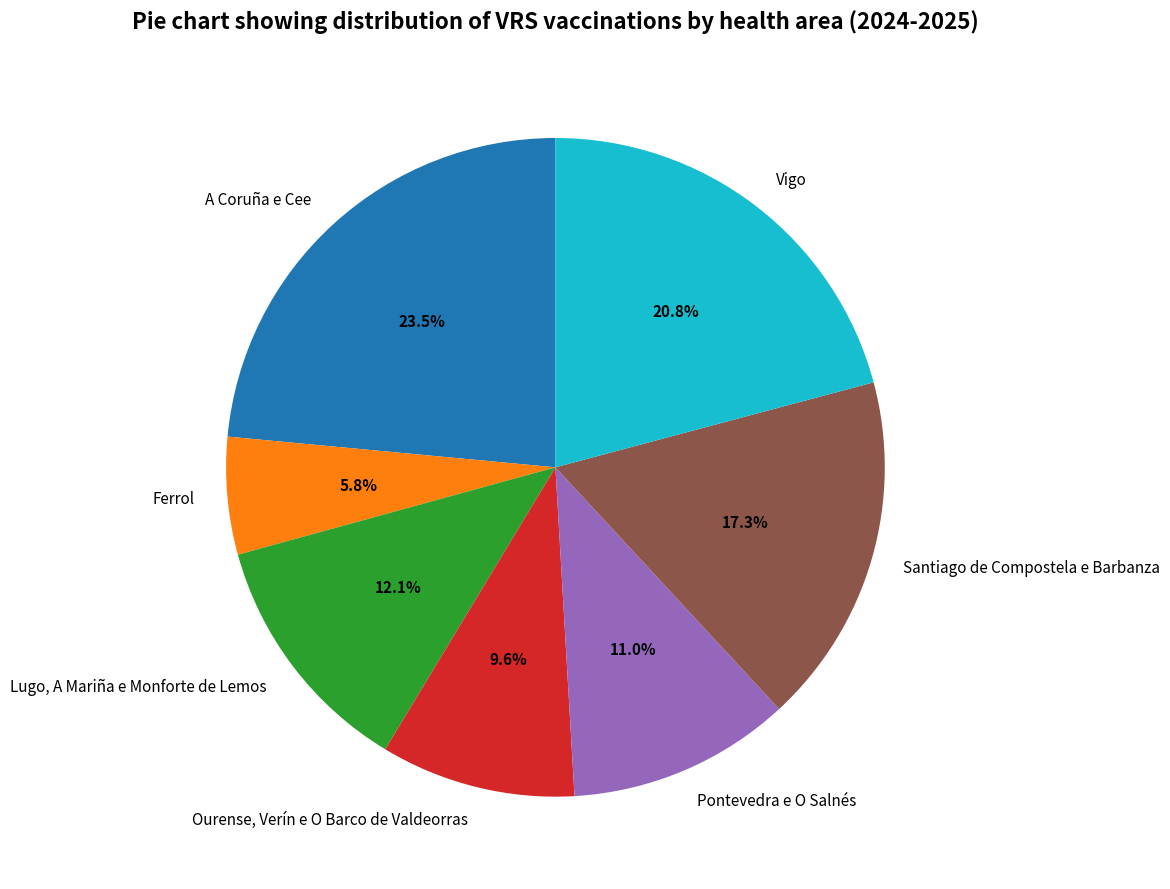

What is the largest slice in the pie chart?

A Coruña e Cee